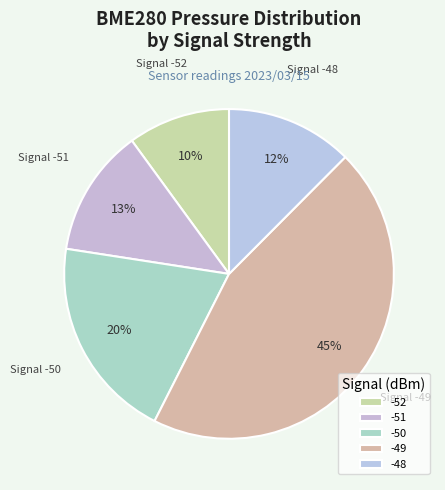

How many segments does this pie chart have?

5